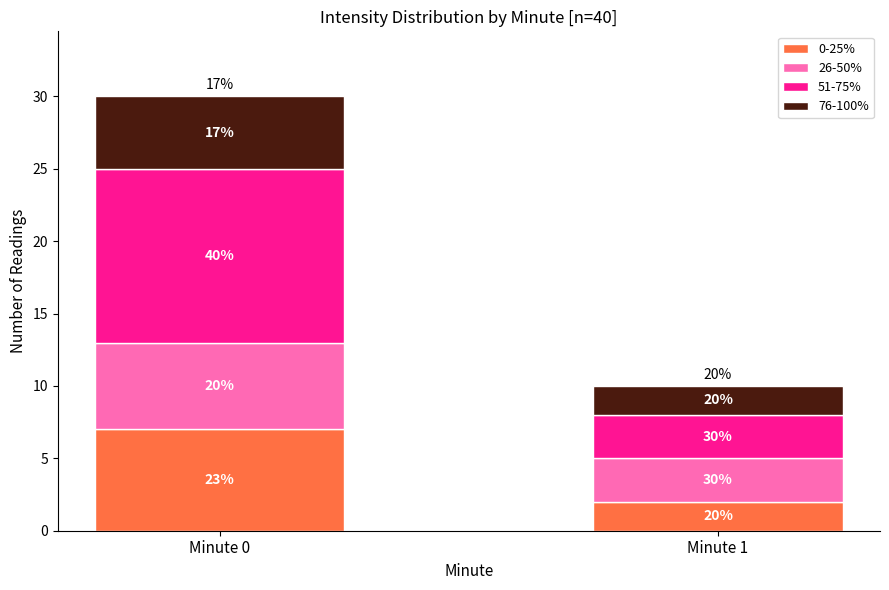

Count the 26-50% values in the range 3 to 6.

2